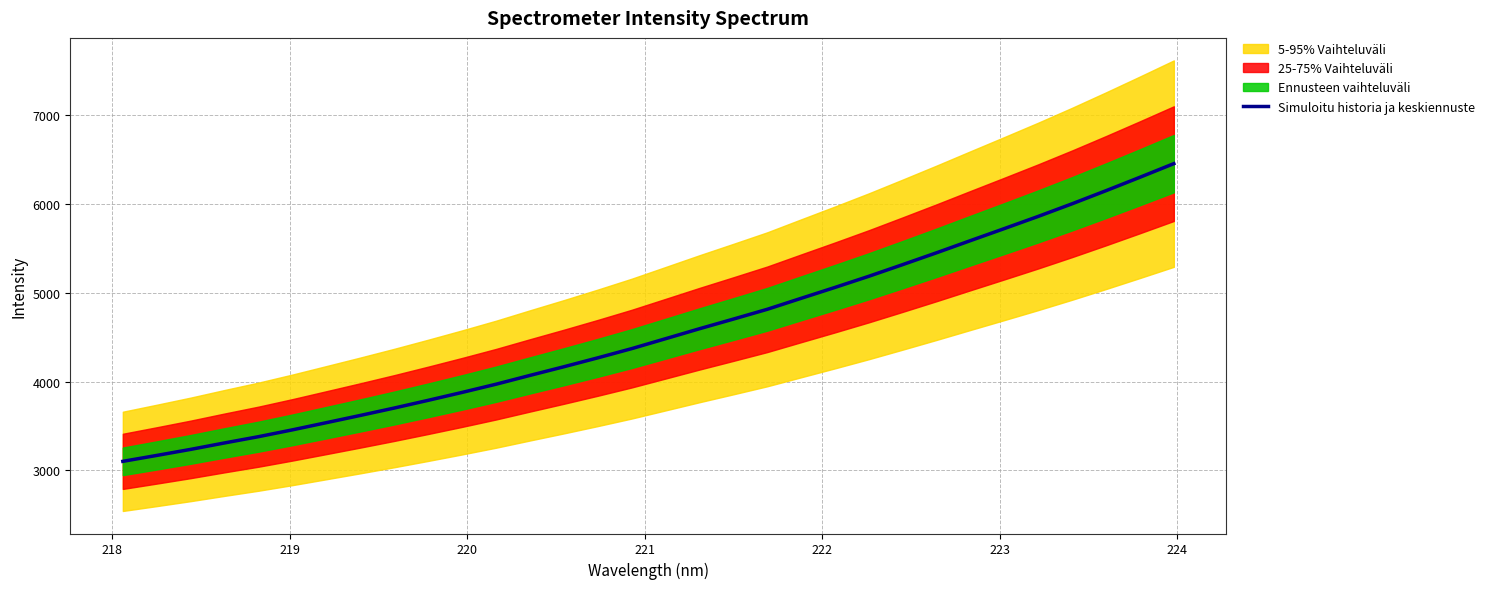

What is the maximum value for Simuloitu historia ja keskiennuste?

6453.1